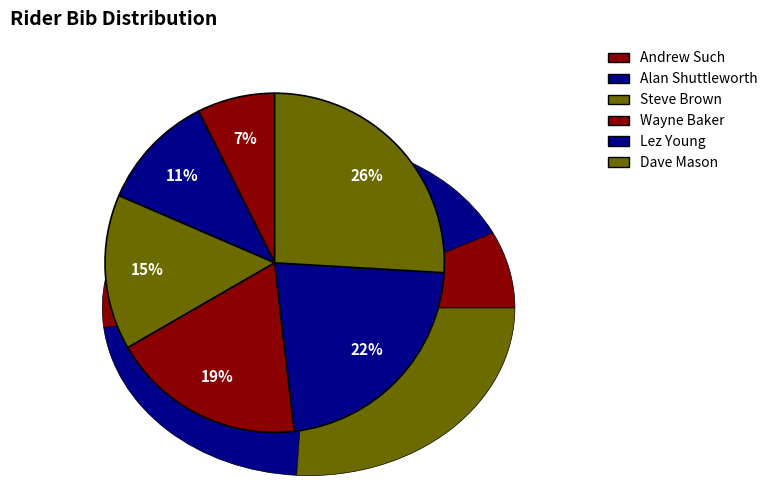

Rank the categories by value from lowest to highest.

Andrew Such, Alan Shuttleworth, Steve Brown, Wayne Baker, Lez Young, Dave Mason